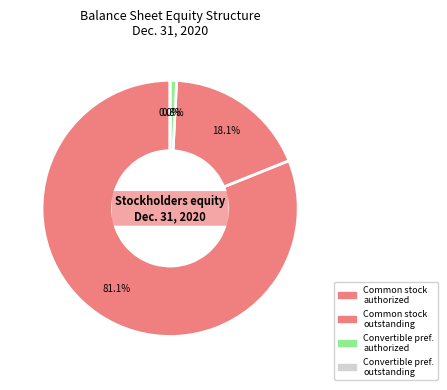

Which has a higher value, Common stock, outstanding shares or Convertible preferred stock, authorized?

Common stock, outstanding shares